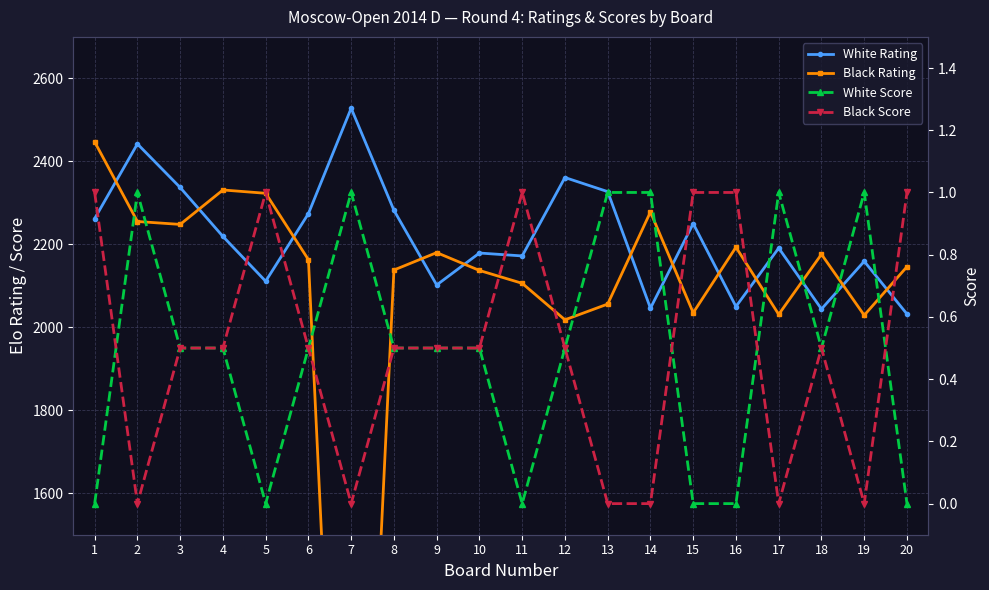

How many interior local peaks does the Black Score series have?

3